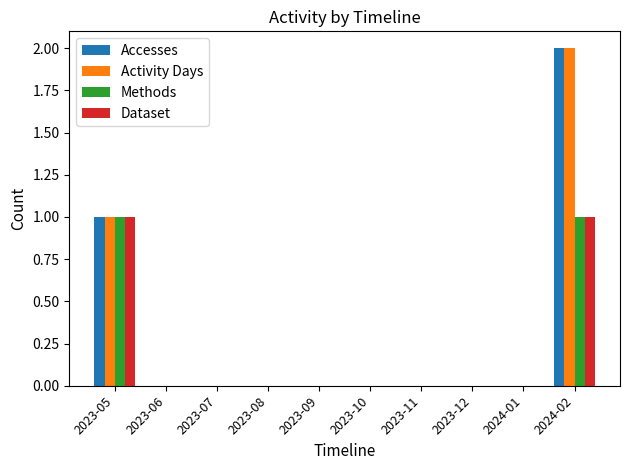

What is the highest value of the Methods series?

1